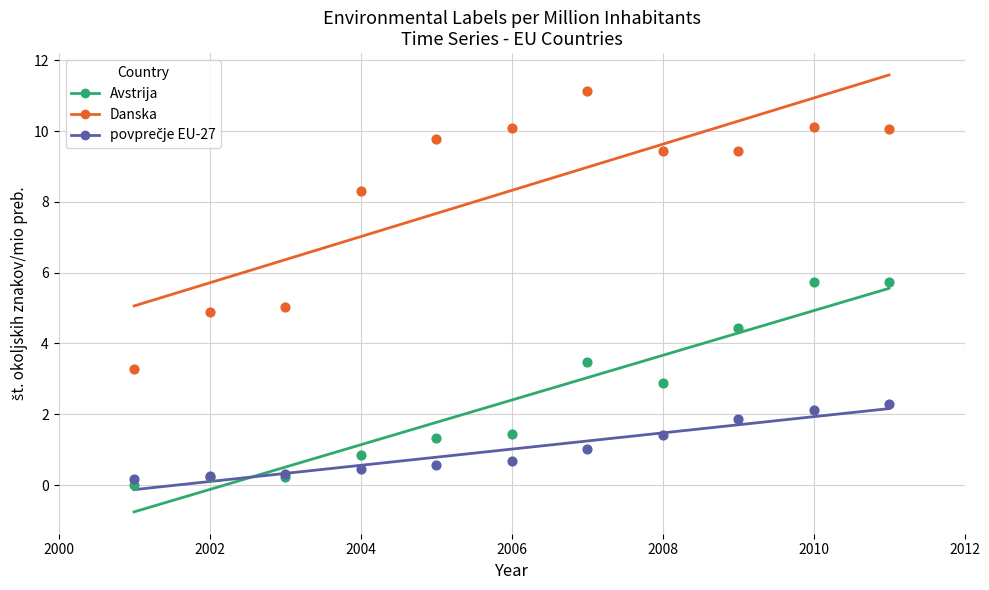

Which series reaches the maximum Y coordinate?

Danska